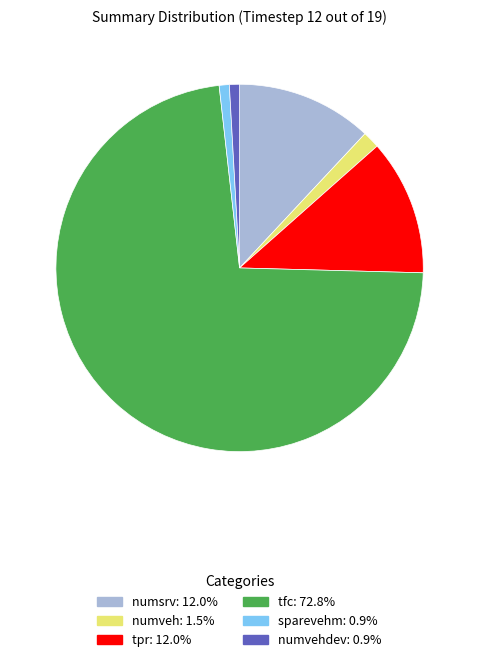

Is there a majority slice in this chart?

Yes